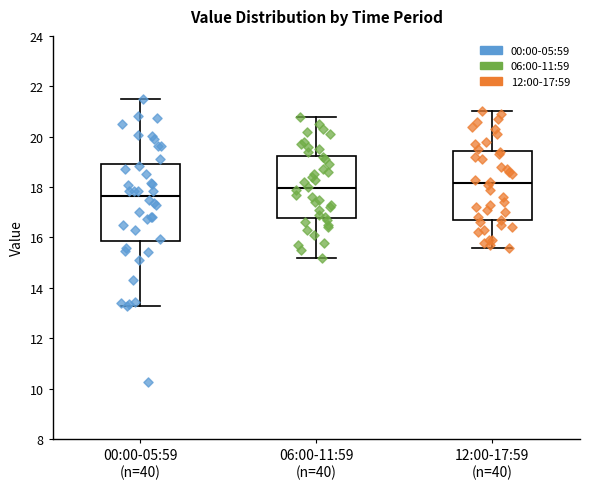

Where does the median line of the box for 06:00-11:59 (n=40) sit on the y-axis? The values are not printed on the chart, so give them approximately, as read against the axis.

18.0